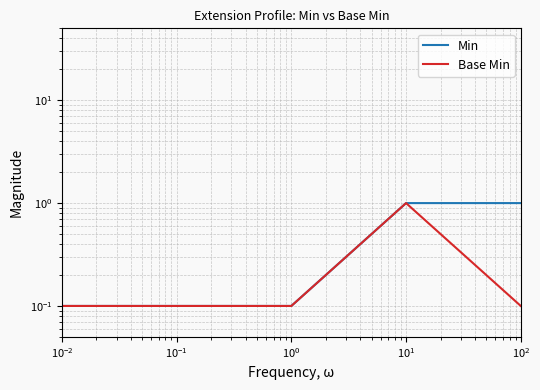

At how many categories does at least one series exceed 0?

5